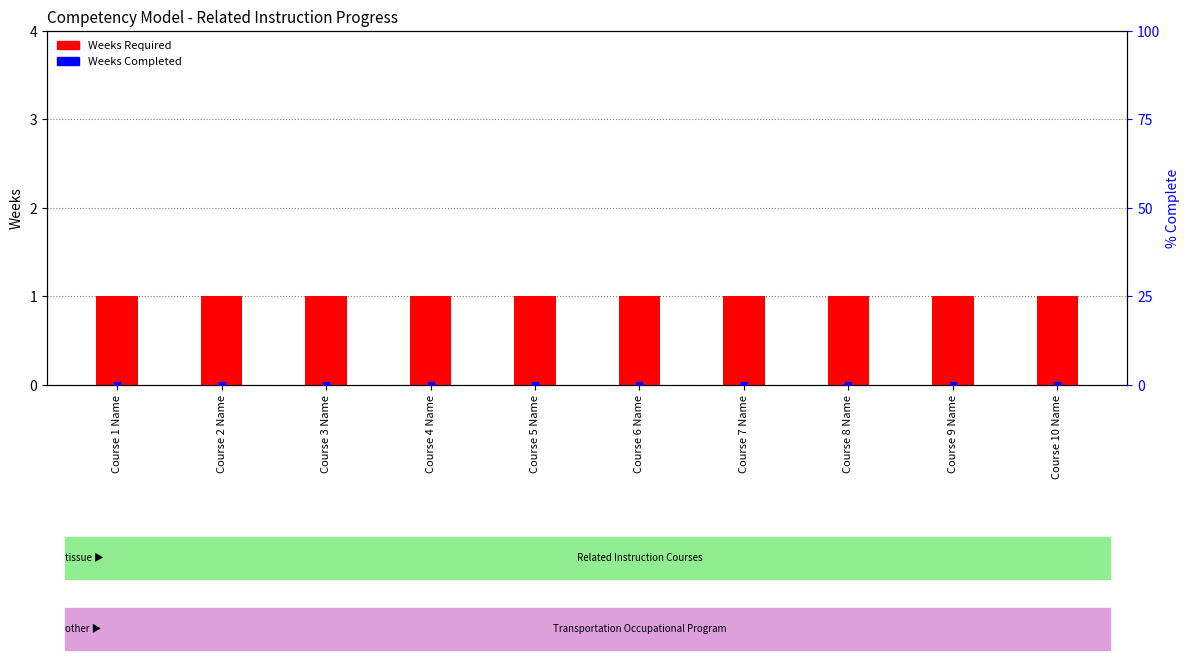

What are all the series names shown in the legend?

Weeks Required, Weeks Completed, % Complete